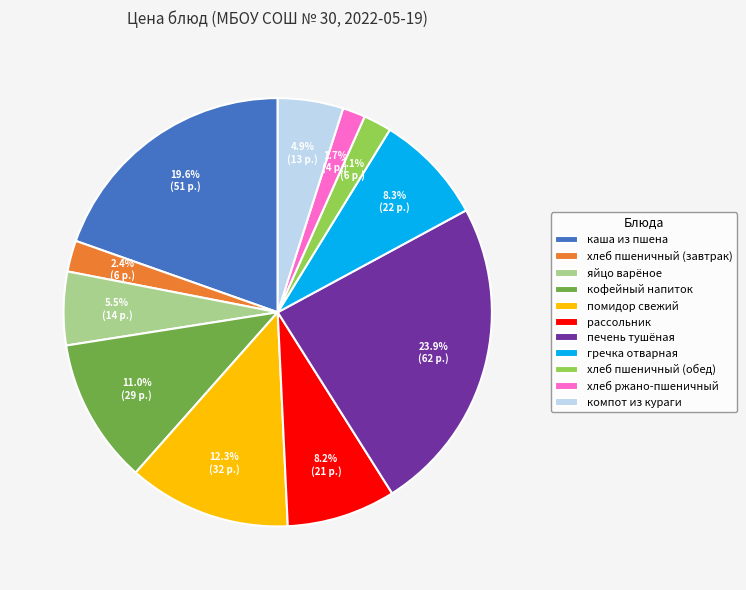

Is it true that каша из пшена is 30% of the pie?

False